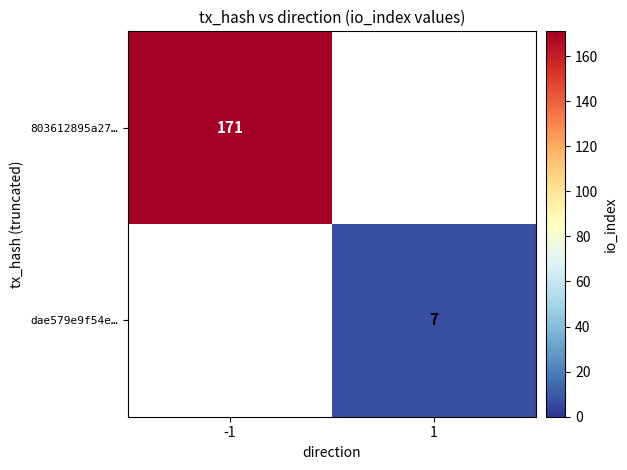

The value of dae579e9f54e… at 1 is 7. True or false?

True